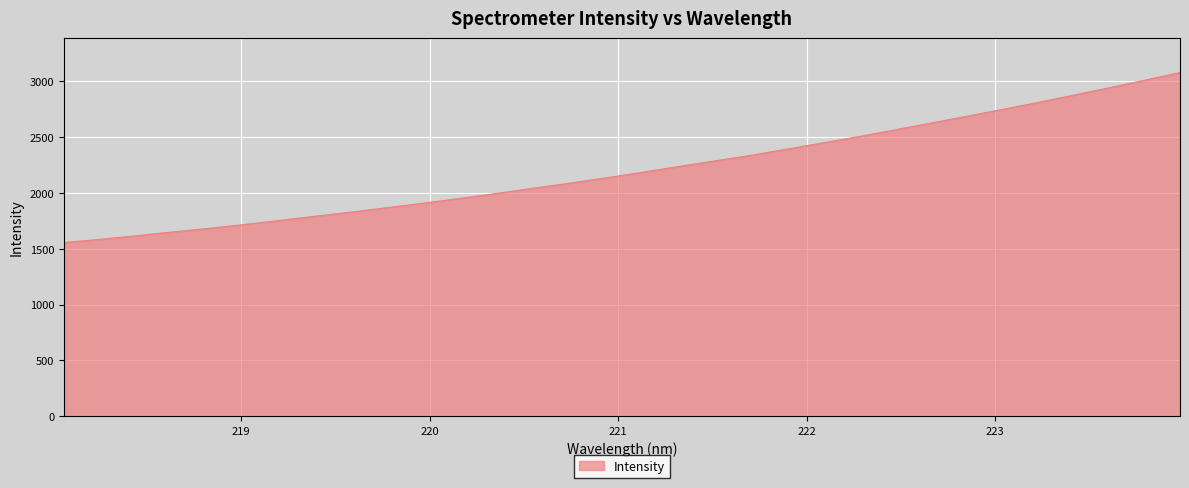

What is the difference between the maximum and minimum values?

1524.3